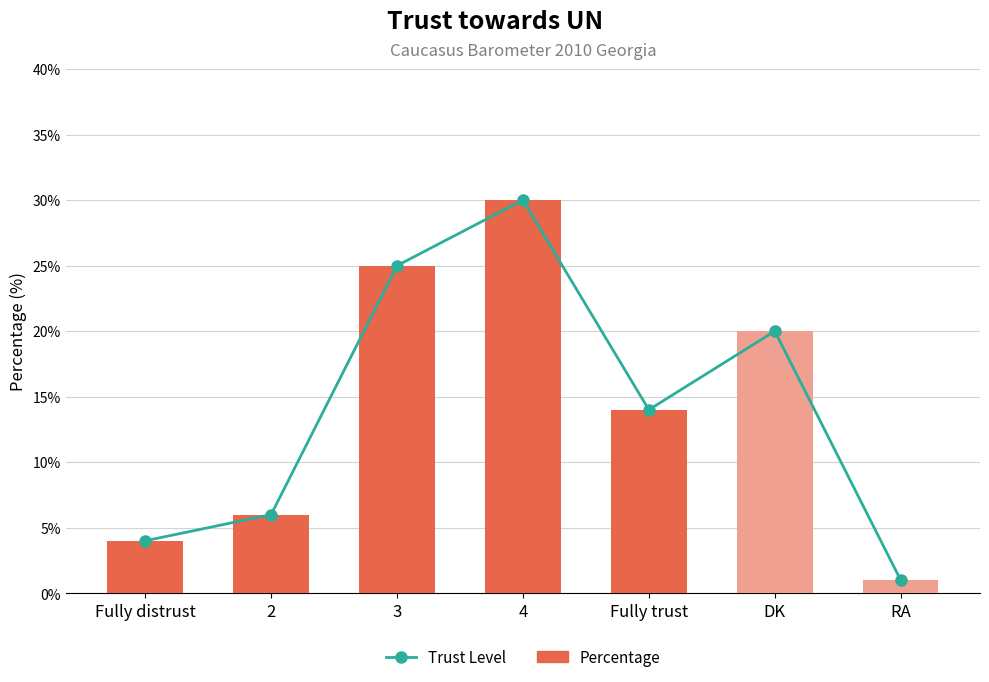

Reading left to right, list all the values displayed in this chart.

Trust Level: 4	6	25	30	14	20	1
Percentage: 4	6	25	30	14	20	1